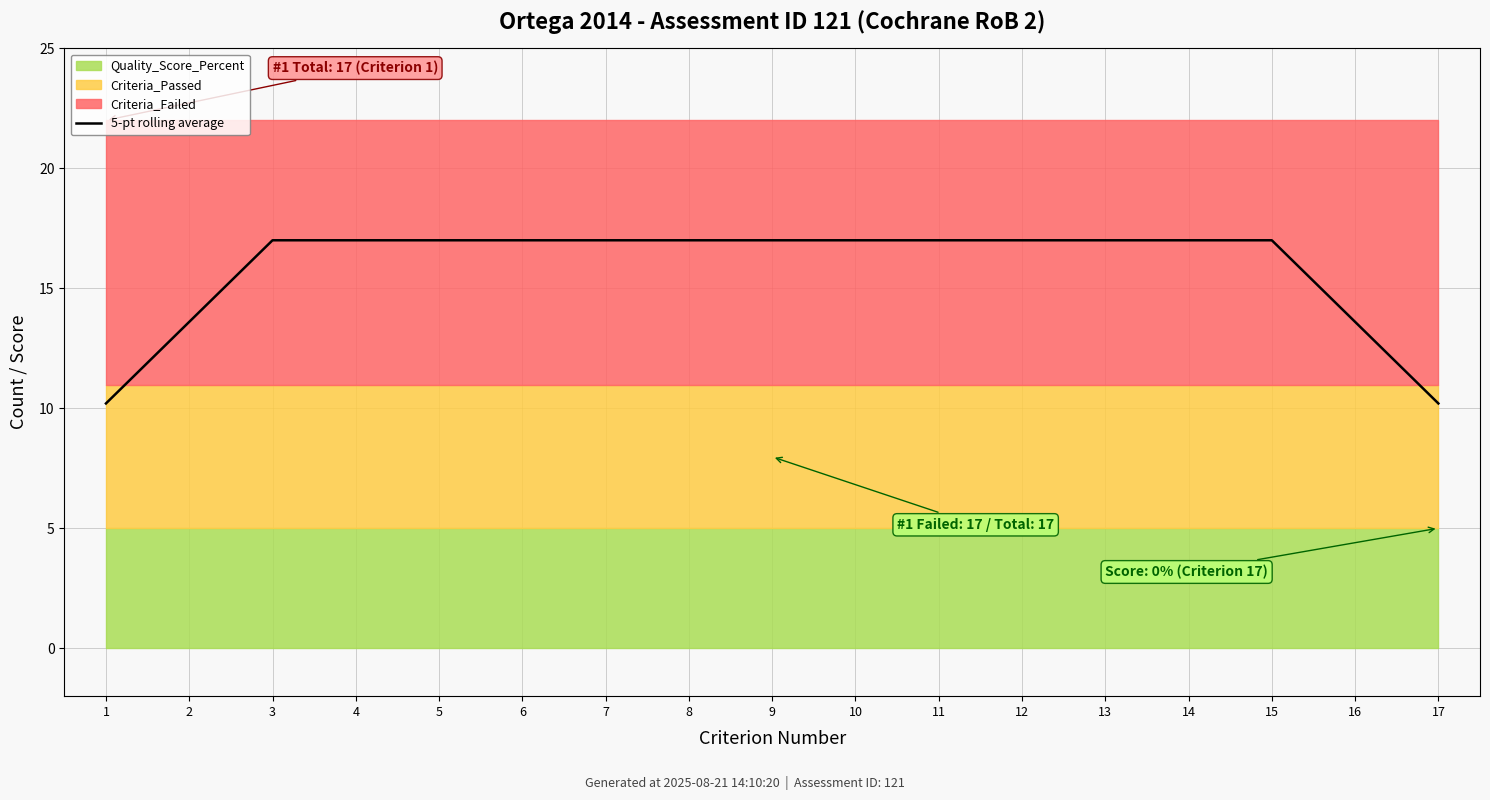

Reading right to left, extract all data points from this chart.

10.2	13.6	17.0	17.0	17.0	17.0	17.0	17.0	17.0	17.0	17.0	17.0	17.0	17.0	17.0	13.6	10.2